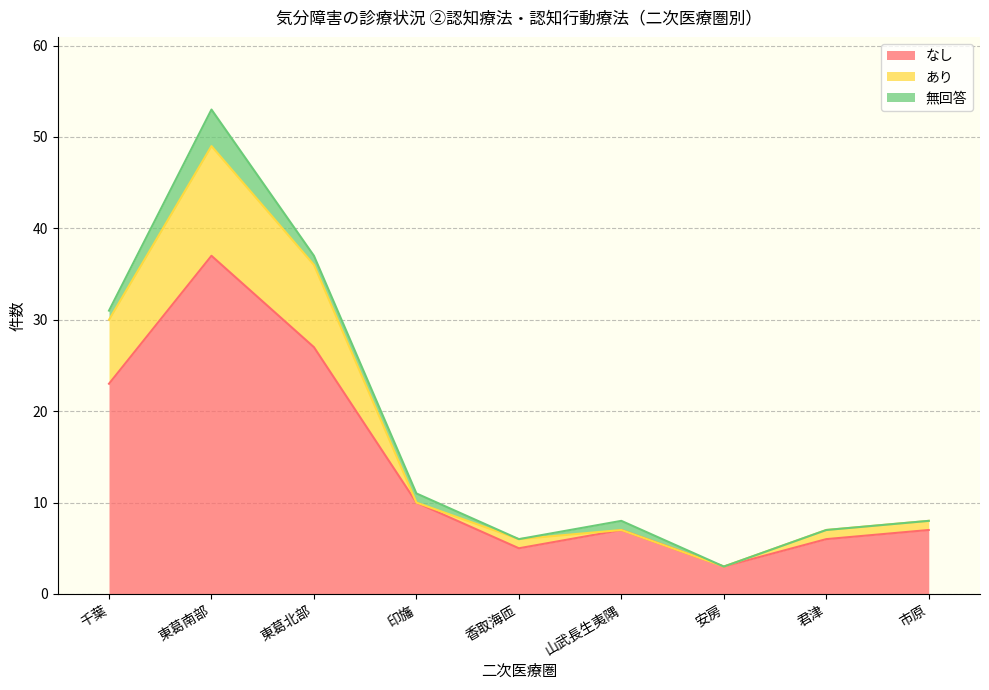

Does the chart display data point markers on the line(s)?

No